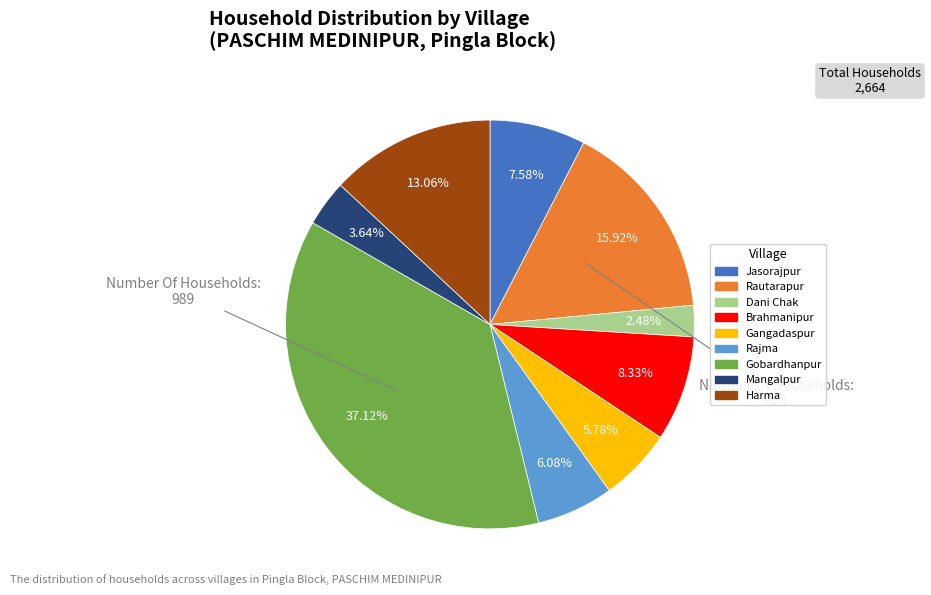

To the nearest percent, what percentage of the pie is Rajma?

6%